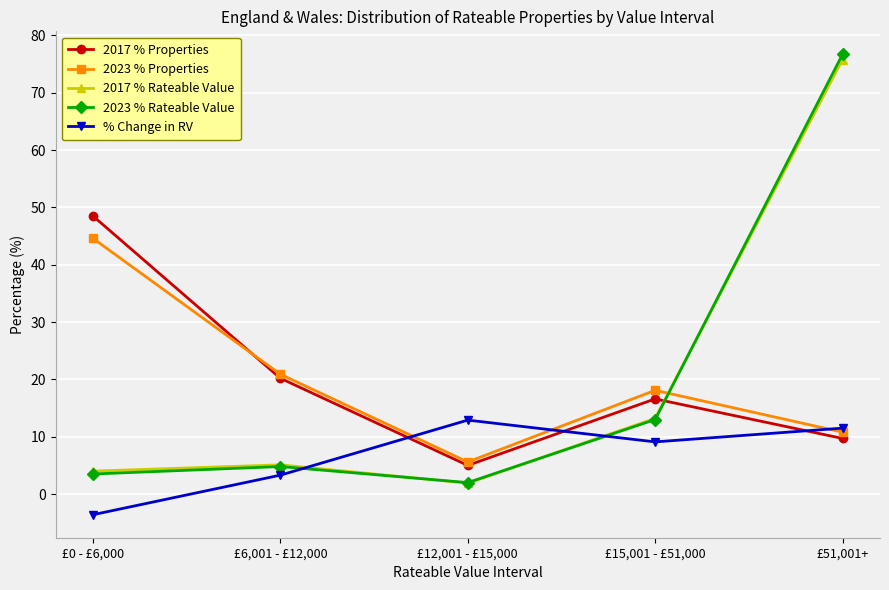

How many intersections are there between 2017 % Rateable Value and 2023 % Properties?

1